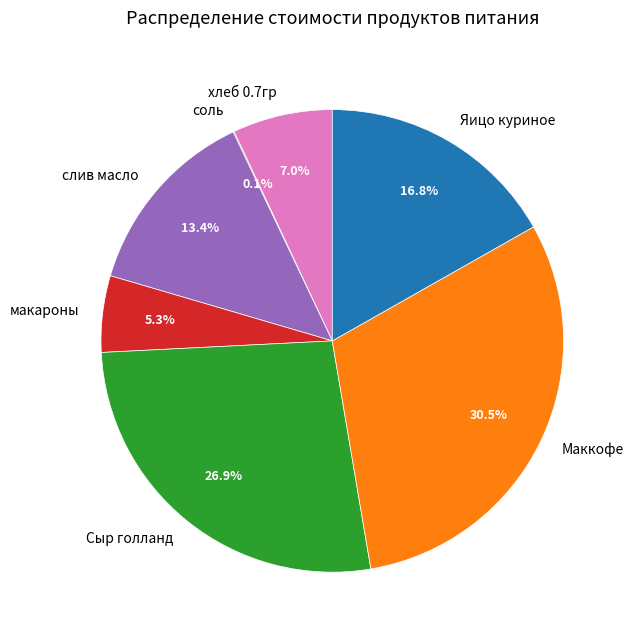

Is there any slice that represents more than half of the pie?

No